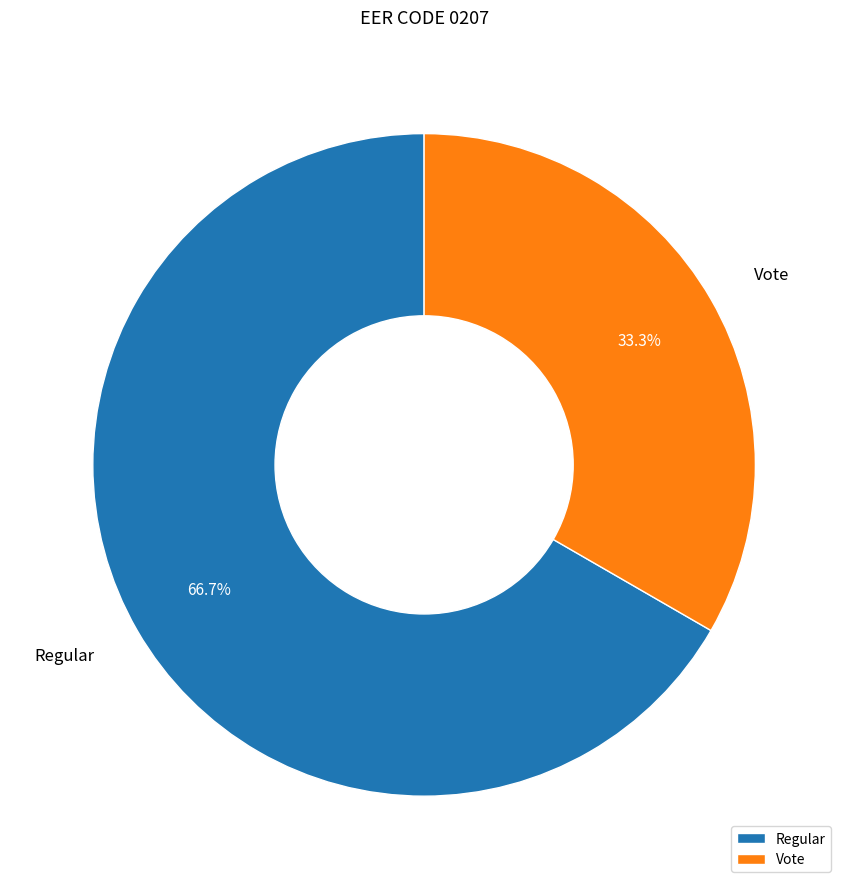

The Vote slice represents 27% of the pie. True or false?

False